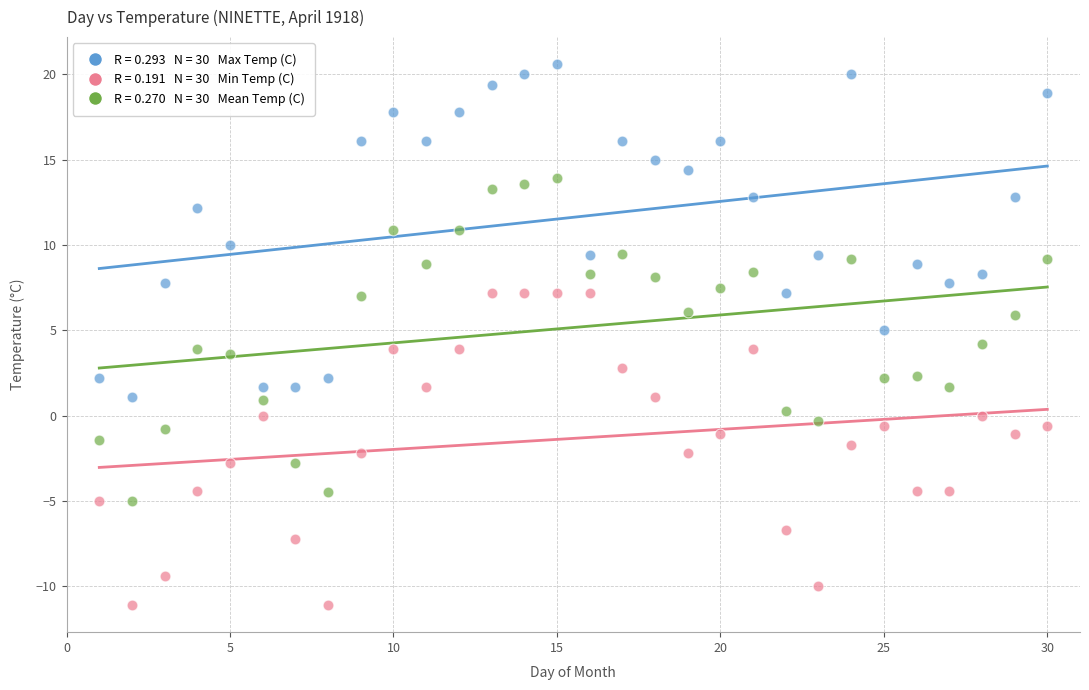

Across all data points, what is the range of X values (max minus min)?

29.0